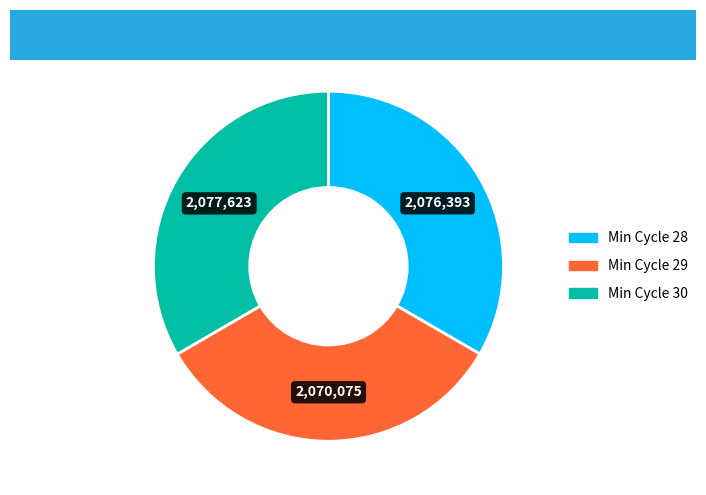

Is there any slice that represents more than half of the pie?

No